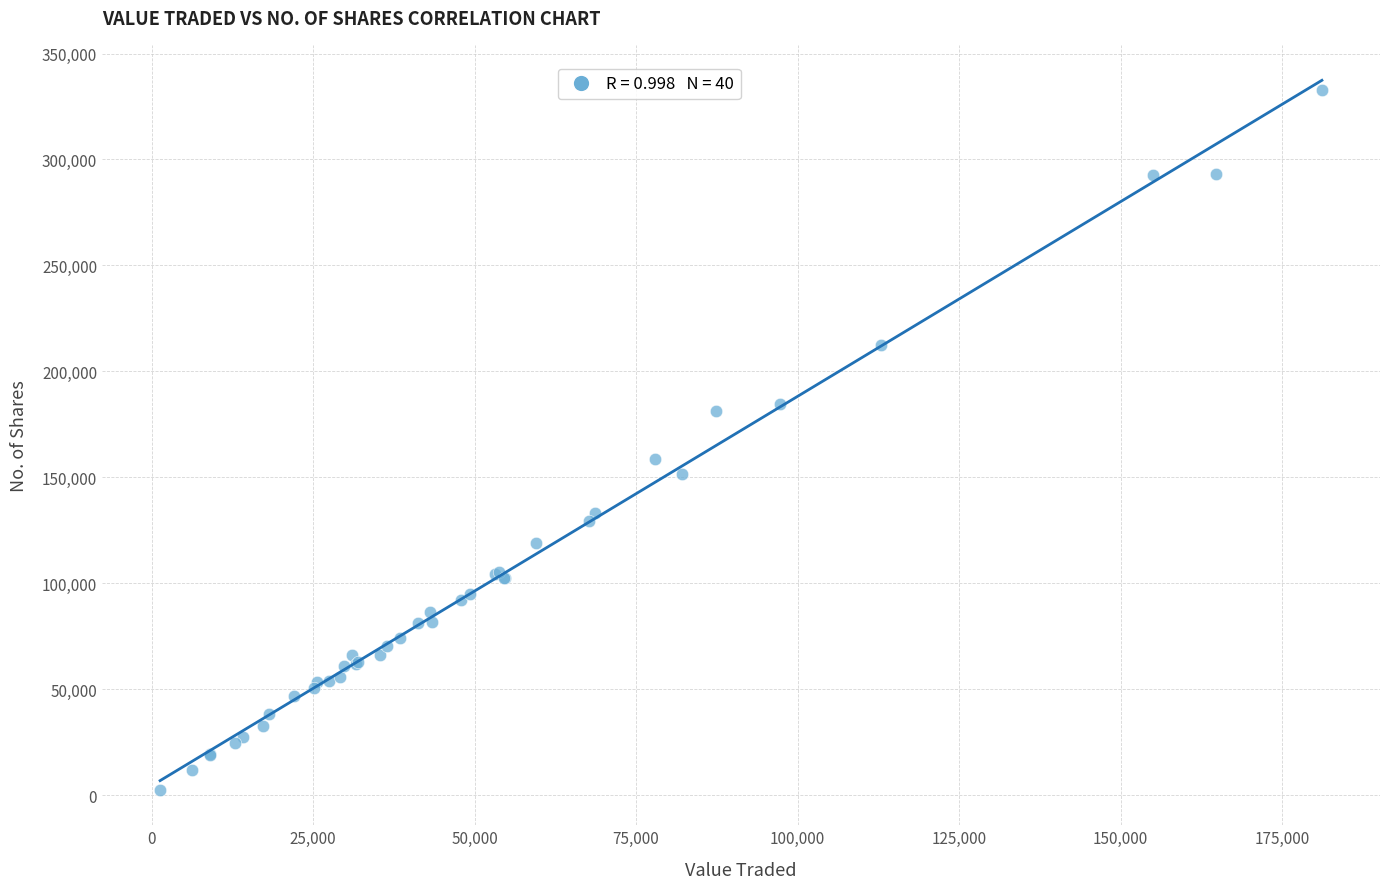

What Y value in the scatter plot is closest to 167756?

158589